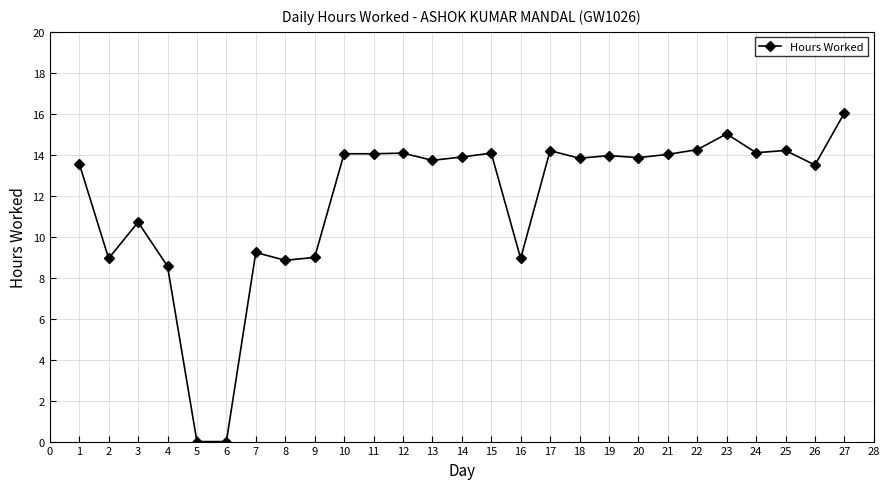

How many lines are shown in the chart?

1